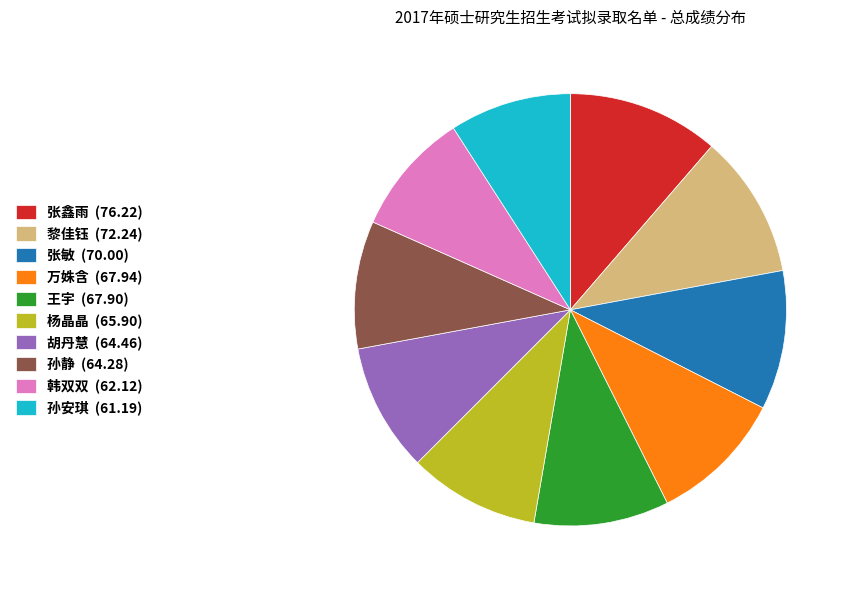

Is the sum of 王宇 and 孙静 greater than half?

No